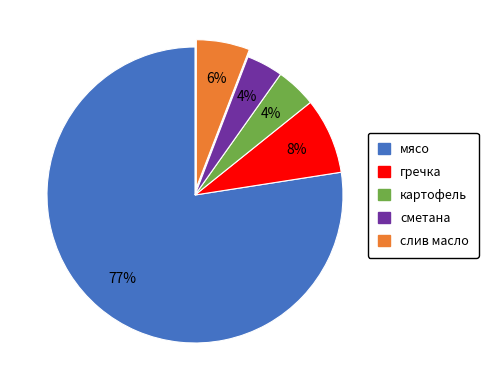

To the nearest percent, what portion does картофель represent?

4%